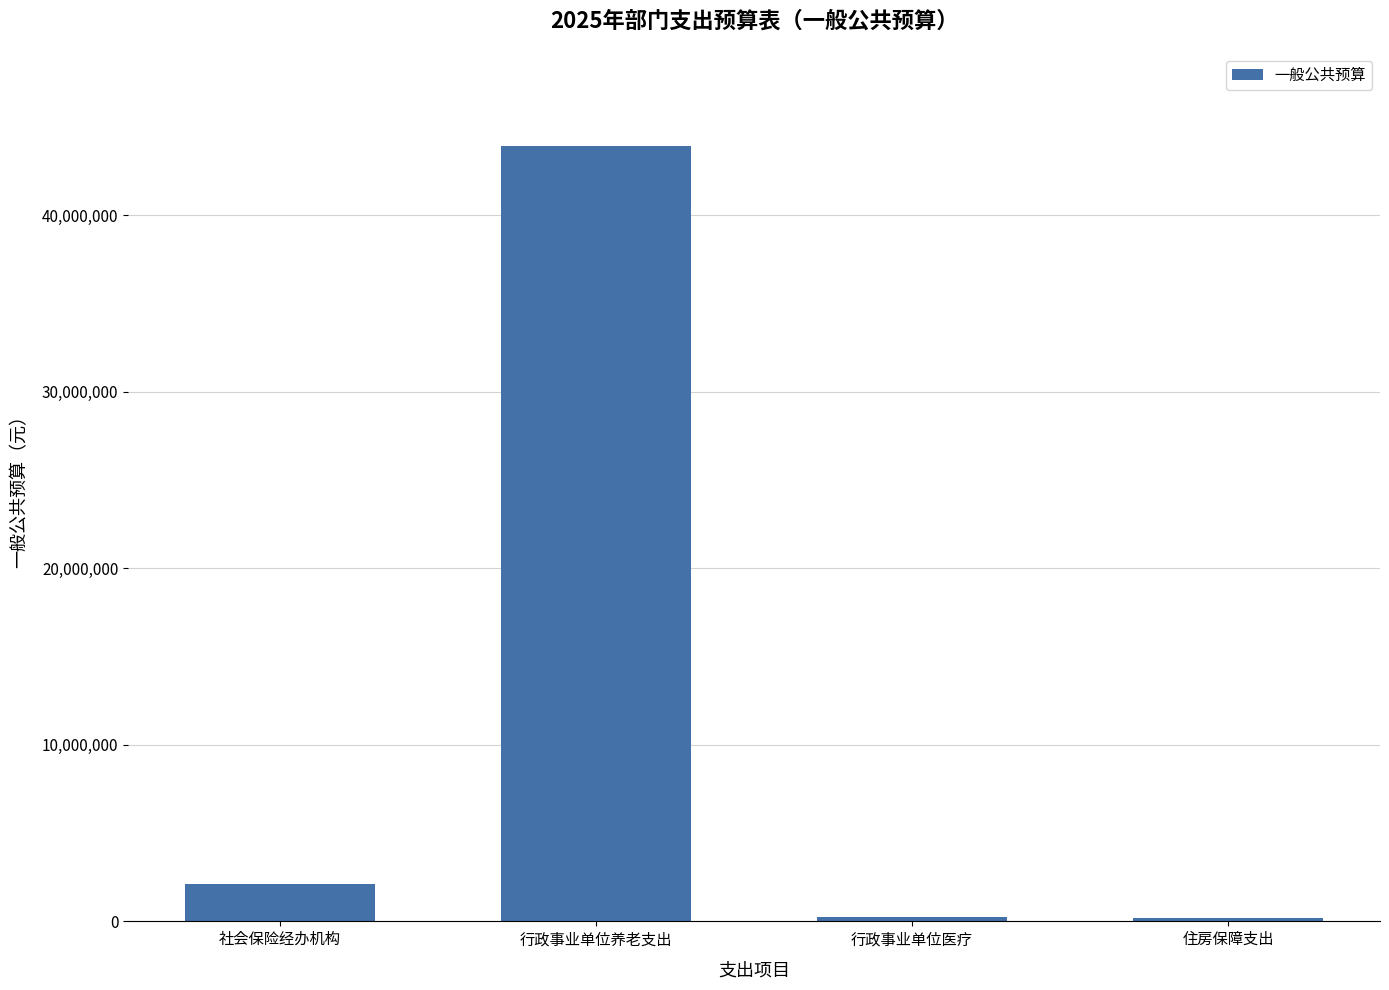

What is the difference between the values at 住房保障支出 and 行政事业单位养老支出?

43697856.3